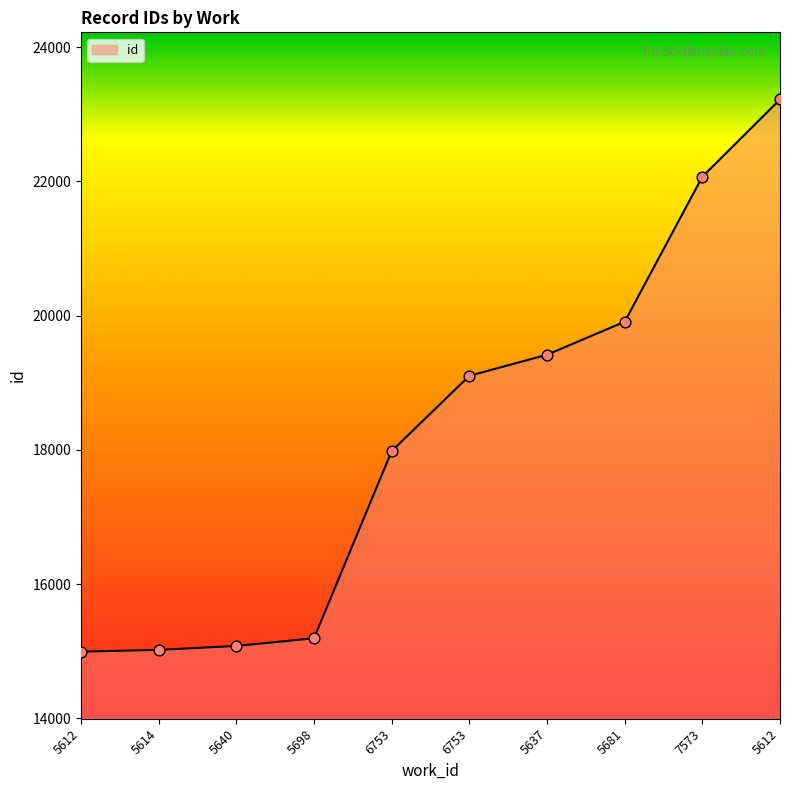

Between 6753 and 5698, which is larger?

6753